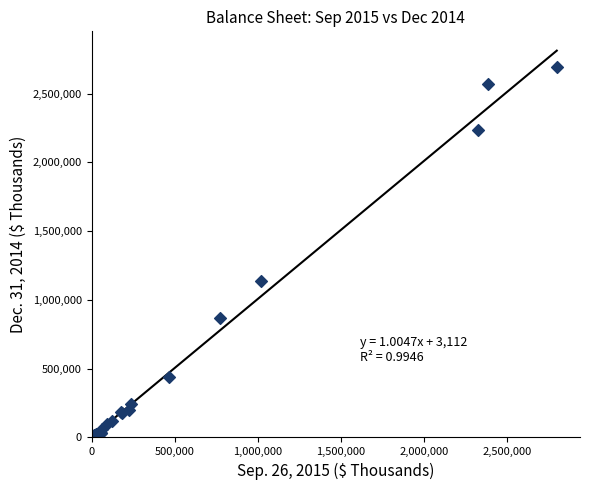

What Y value in the scatter plot is closest to 1347849?

1141188